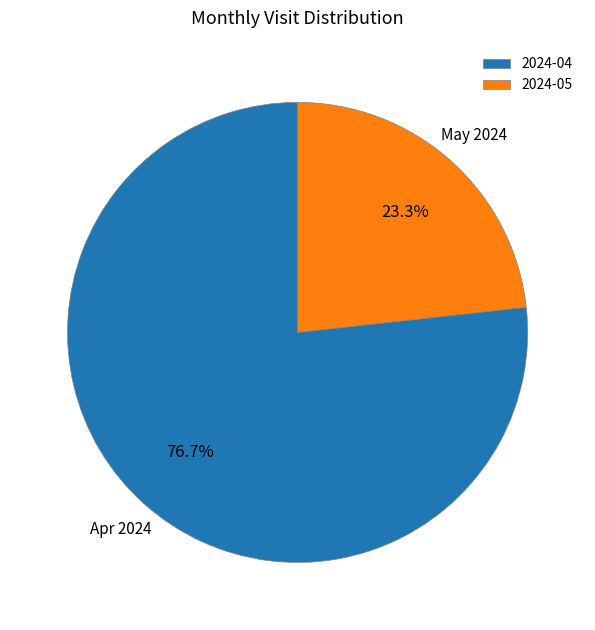

What is the total percentage of 2024-05 and 2024-04?

100.0%